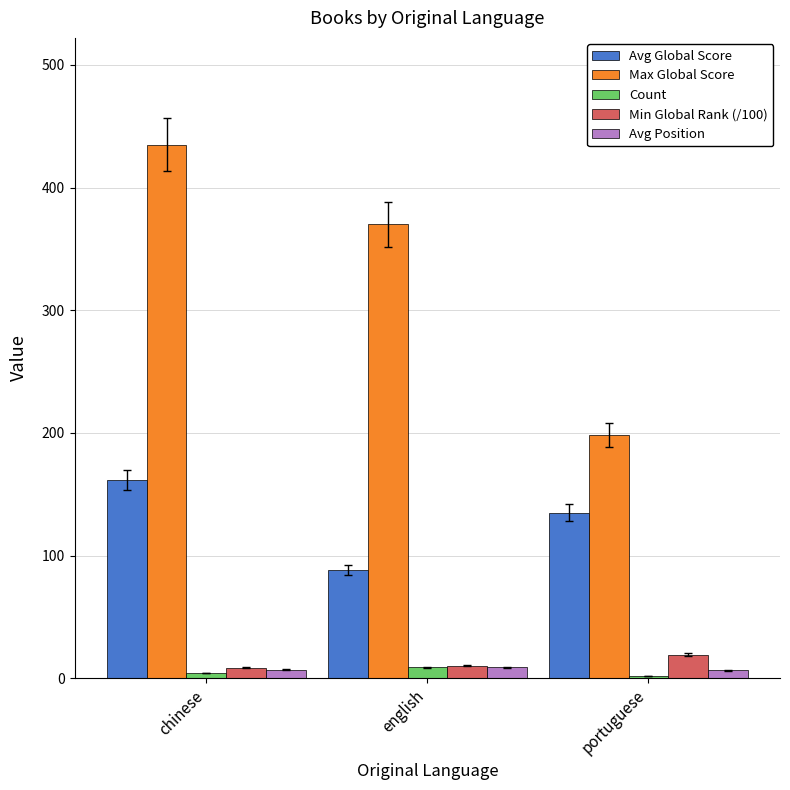

What is the maximum value shown in the chart?

435.0